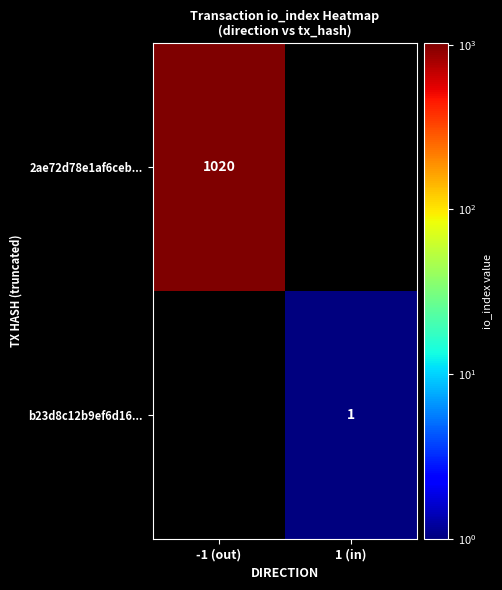

The b23d8c12b9ef6d16... series shows 1 at 1 (in). True or false?

True